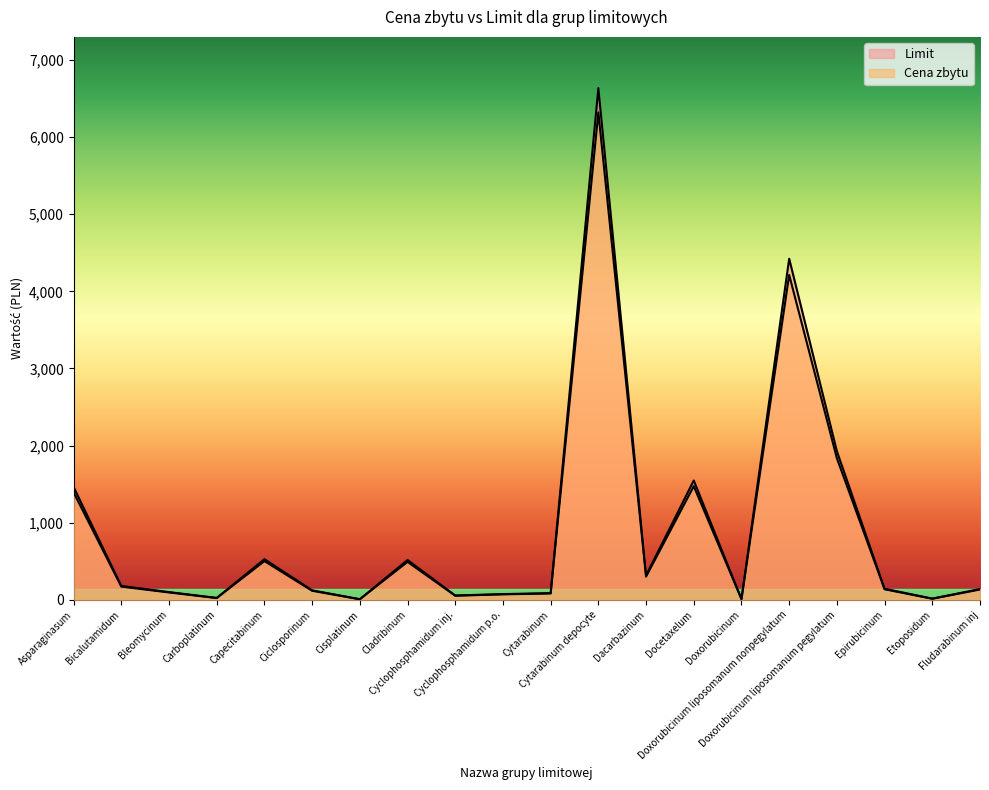

Is the value of Cena zbytu at Epirubicinum greater than the value of Limit at Doxorubicinum liposomanum nonpegylatum?

No